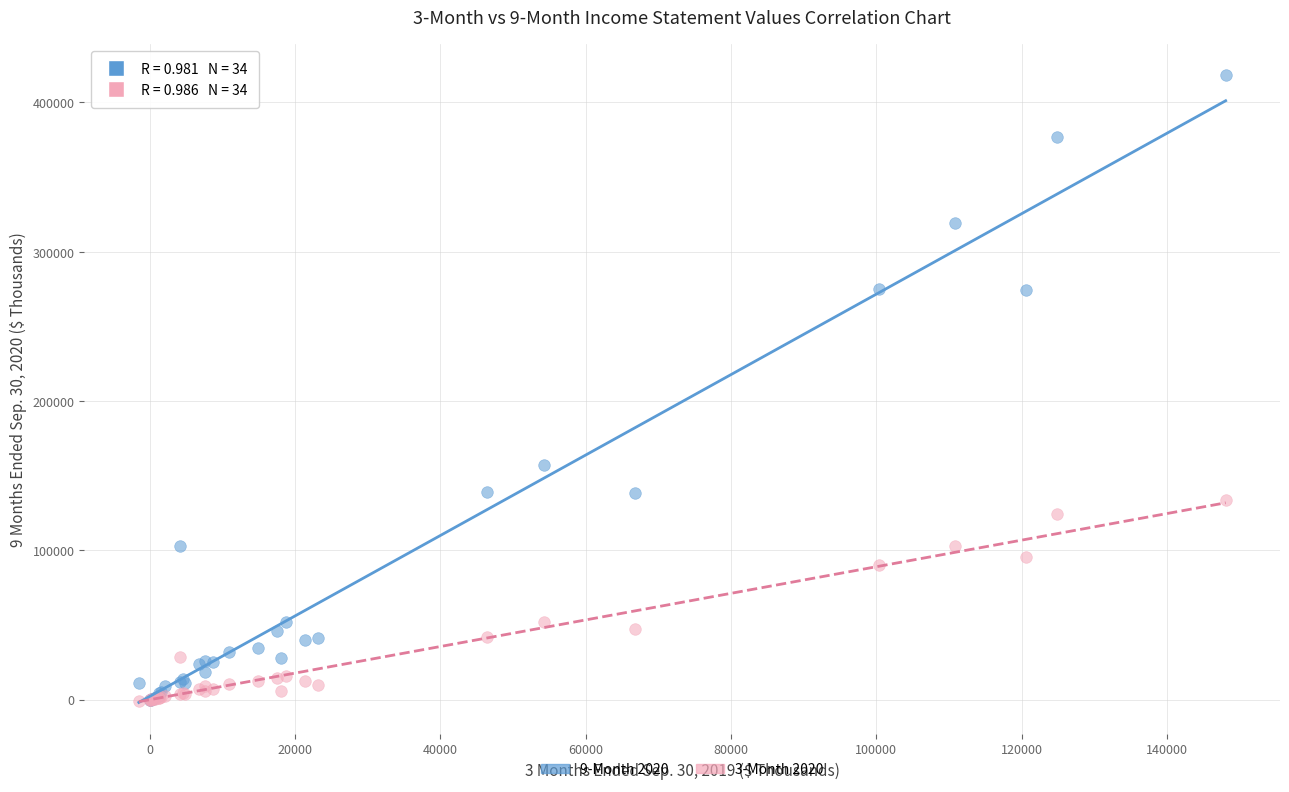

Across all series, what Y value is closest to 208493?

157129